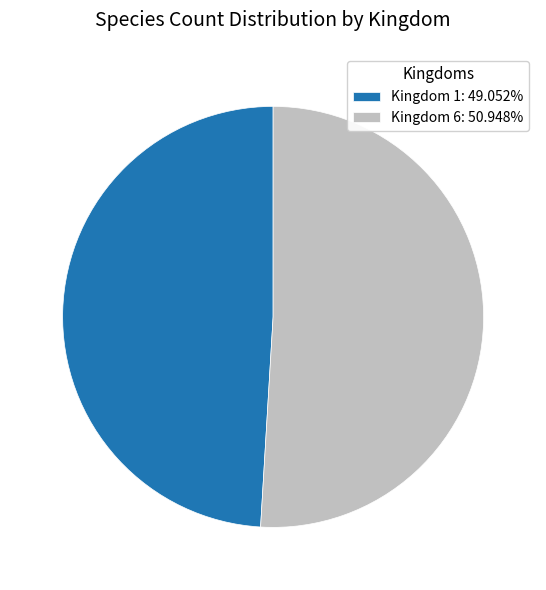

Approximately how many times larger is the value at Kingdom 6: 50.948% compared to Kingdom 1: 49.052%?

1.0